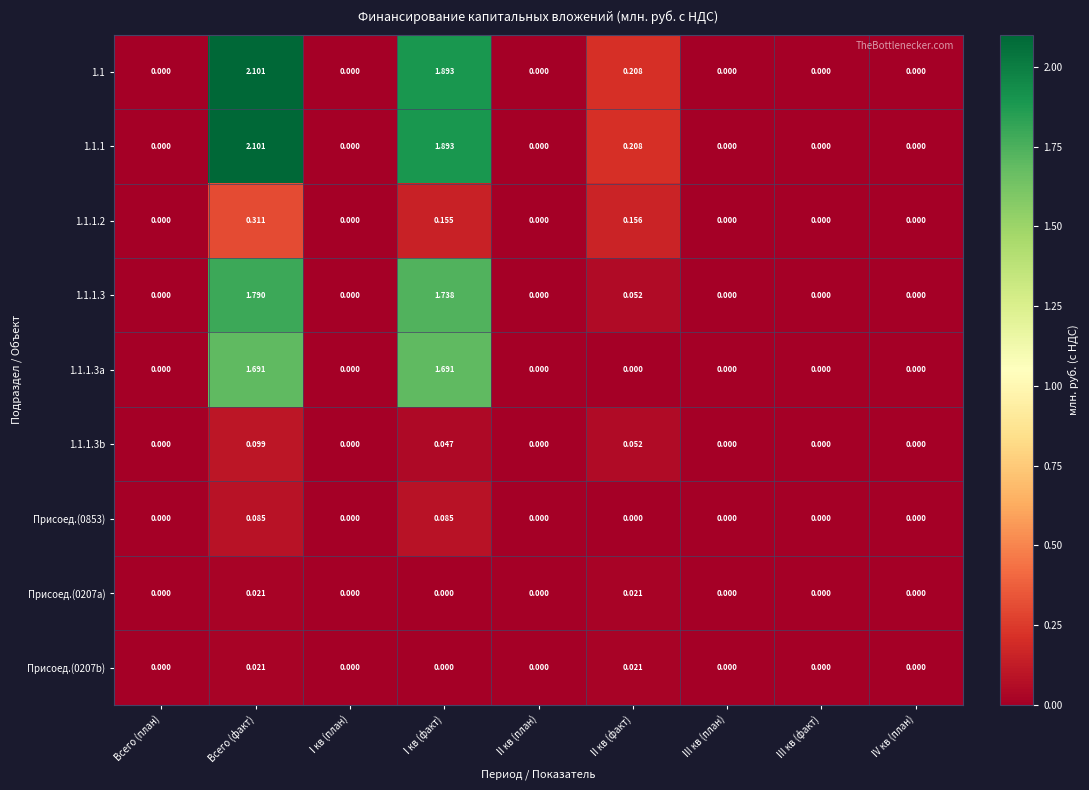

At which category does the chart reach its peak across all series?

Всего (факт)